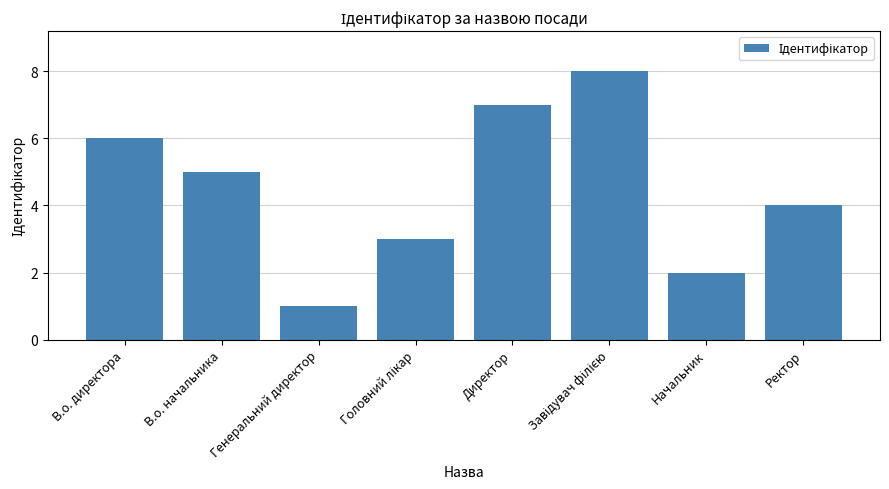

What is the label of the 4th bar from the right?

Директор